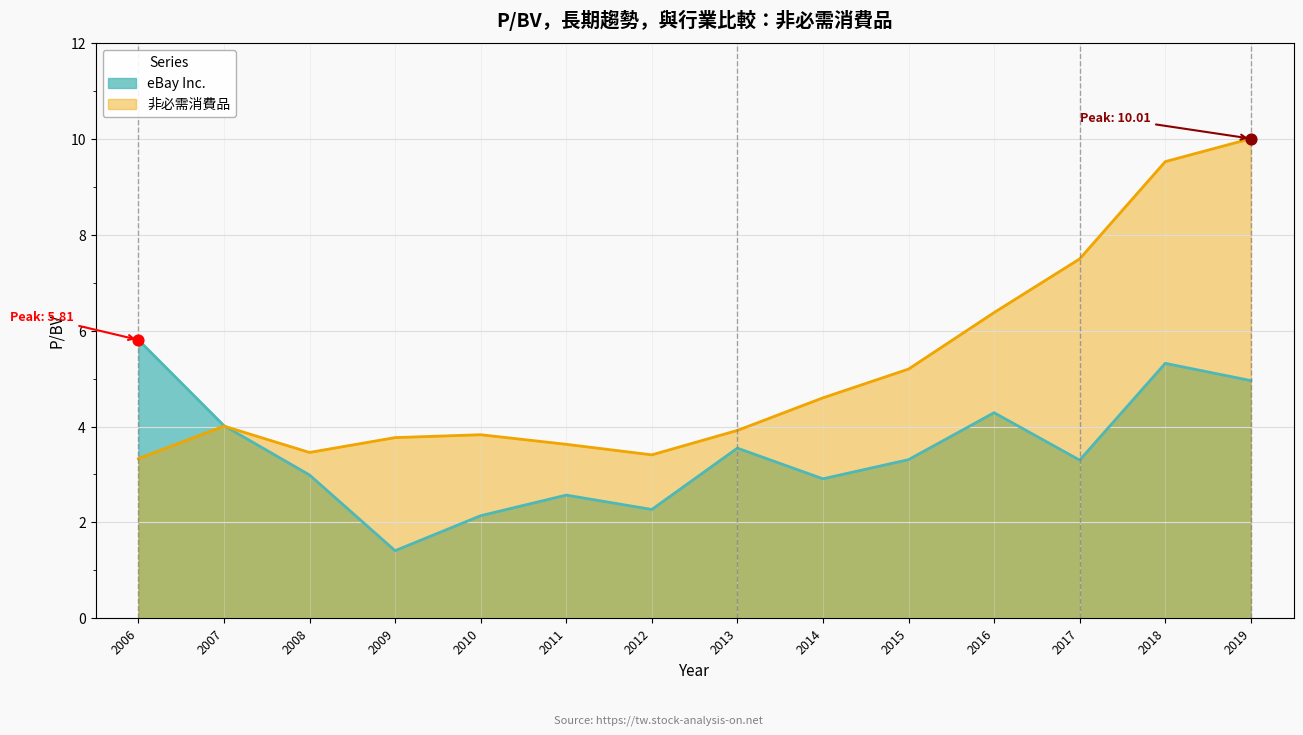

Which series reaches the maximum Y coordinate?

非必需消費品